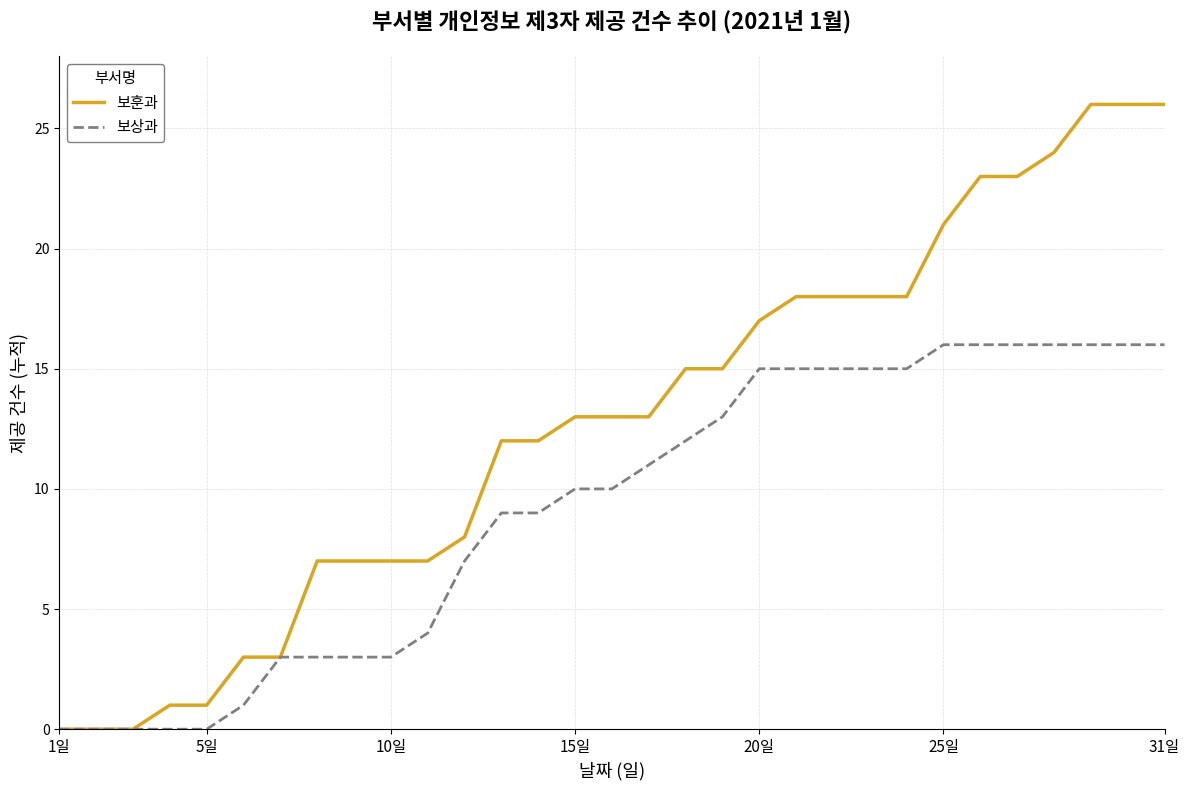

What is the maximum value shown in the chart?

26